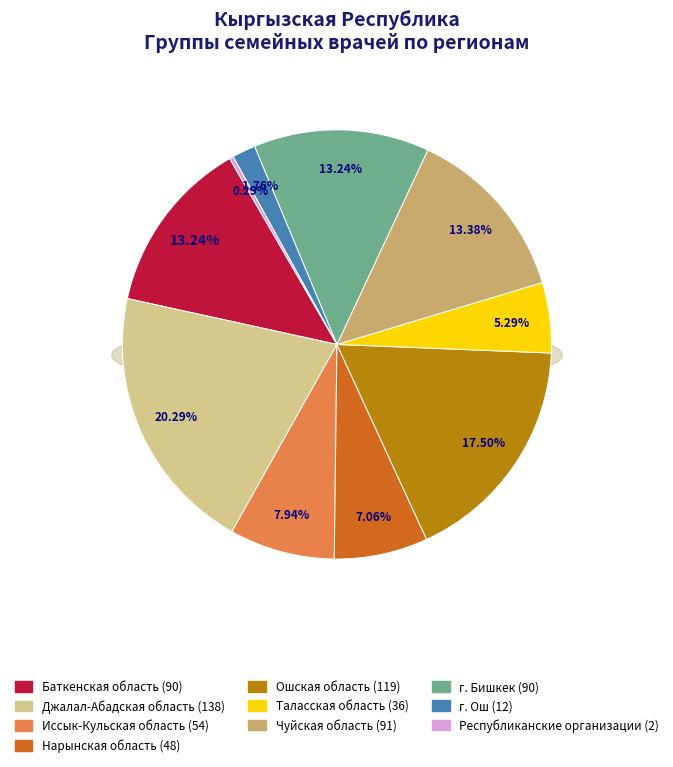

Combined, do Джалал-Абадская область and Баткенская область account for over 50%?

No